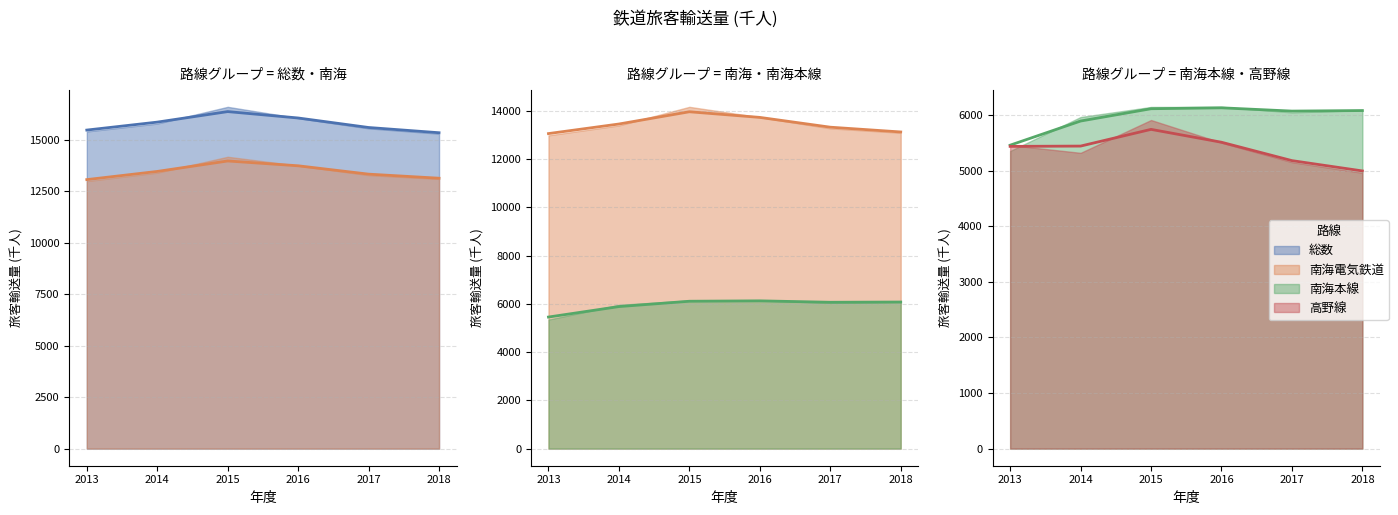

Which category has the lowest value in the 南海本線 series?

2013